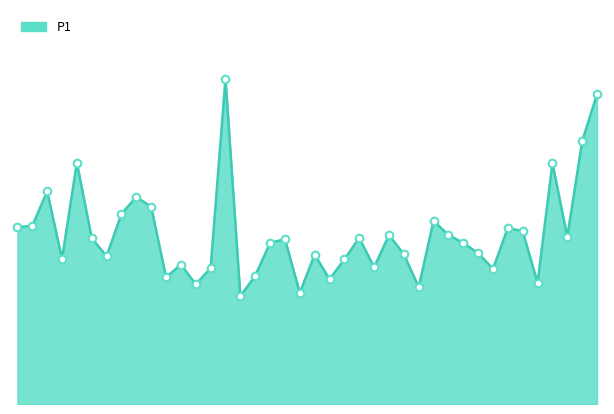

How many lines are shown in the chart?

1